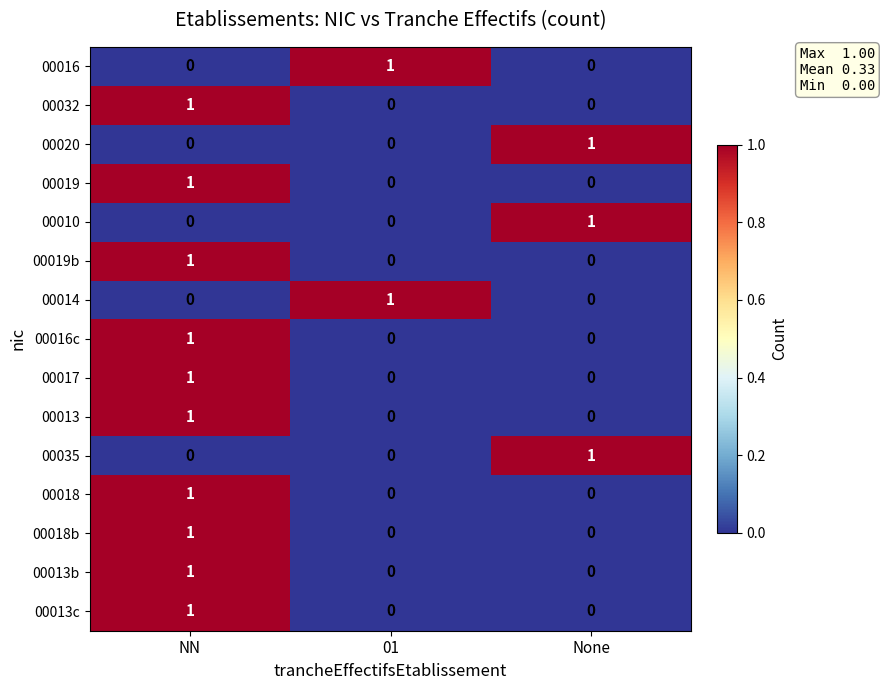

Is it true that 00010 equals 0 at NN?

True